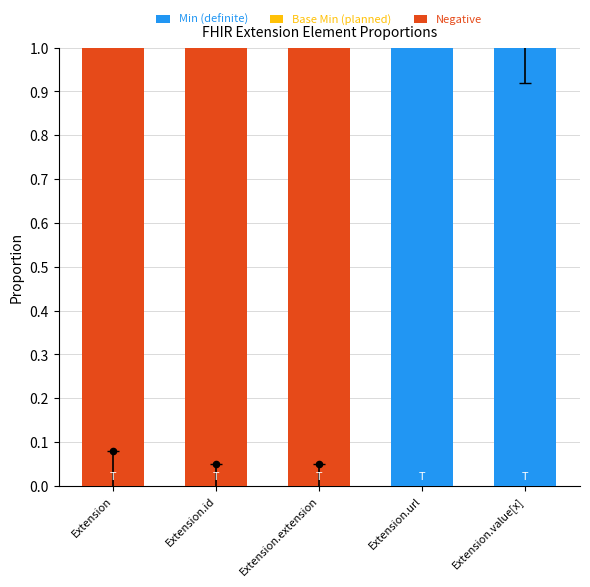

Which series has the largest total across all categories?

Negative